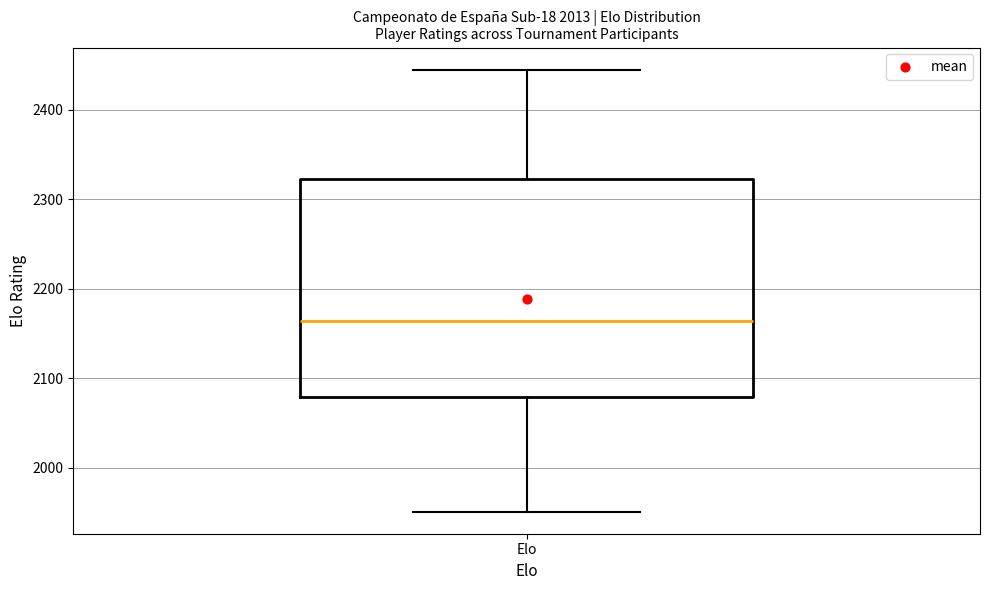

Read this box plot against the y-axis: the position of the median line, the range covered by the box, and the ends of both whiskers. The values are not printed on the chart, so give them approximately, as read against the axis.

median 2160, box 2080 to 2320, whiskers 1950 to 2450